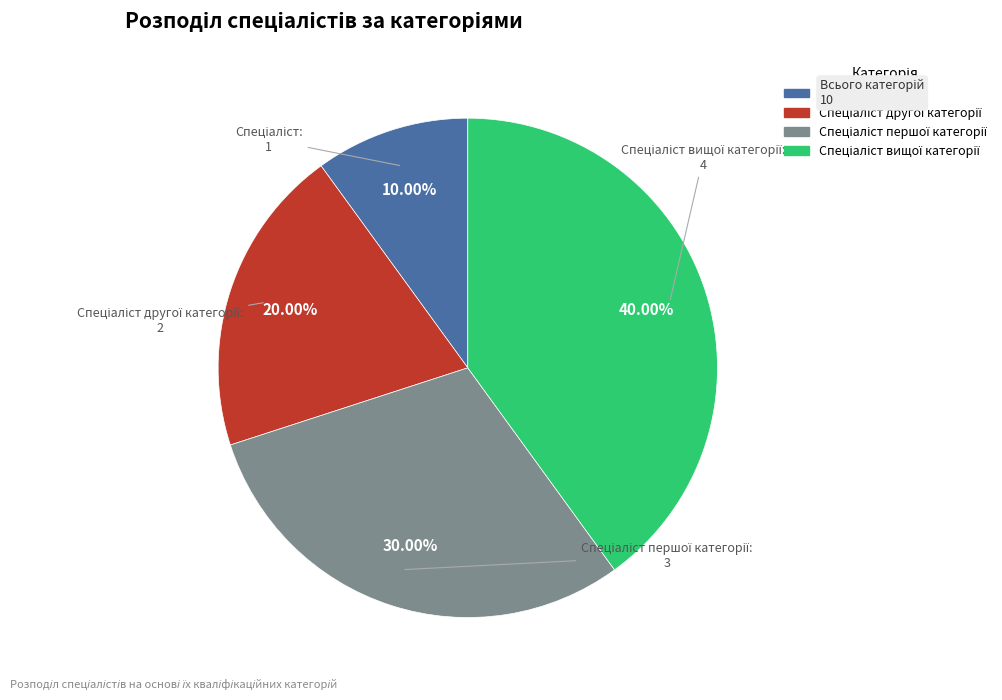

Does any single category account for the majority?

No